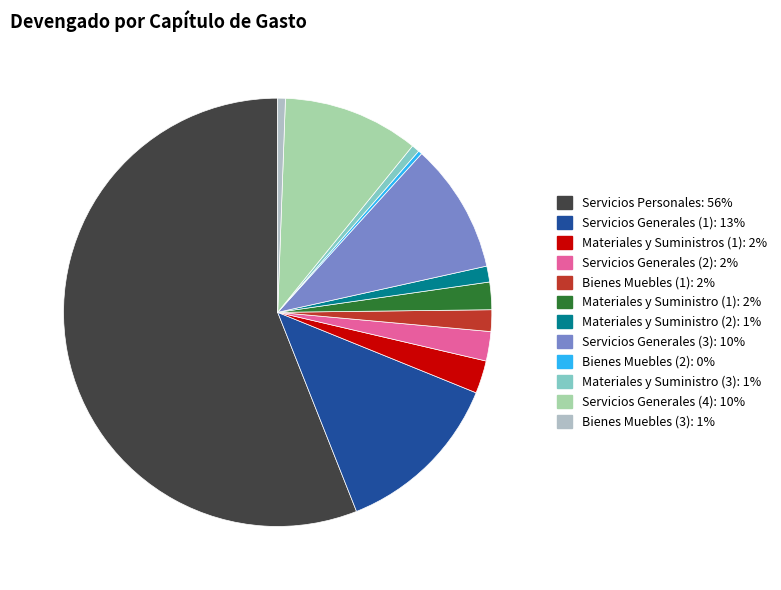

Approximately how many times larger is the value at Bienes Muebles (1) compared to Materiales y Suministro (1)?

0.8